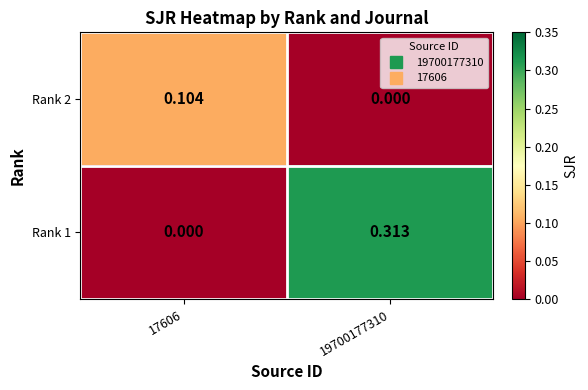

Which series has the largest range (max minus min)?

Rank 1